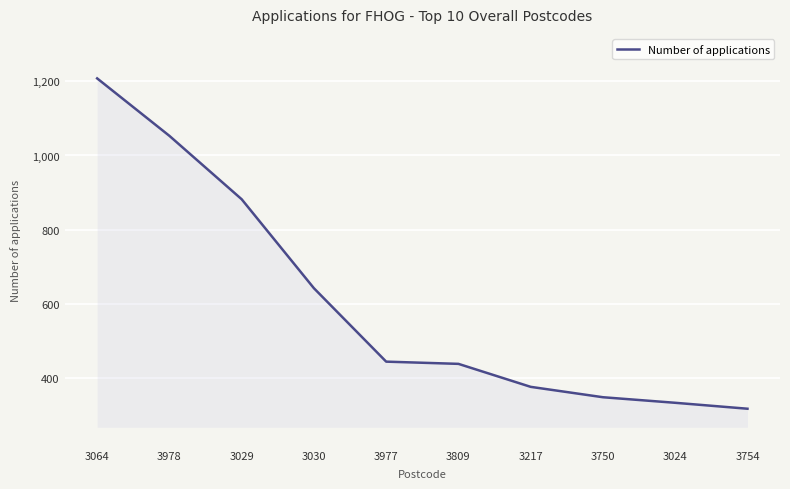

The chart shows a value of 1523 at 3029. True or false?

False